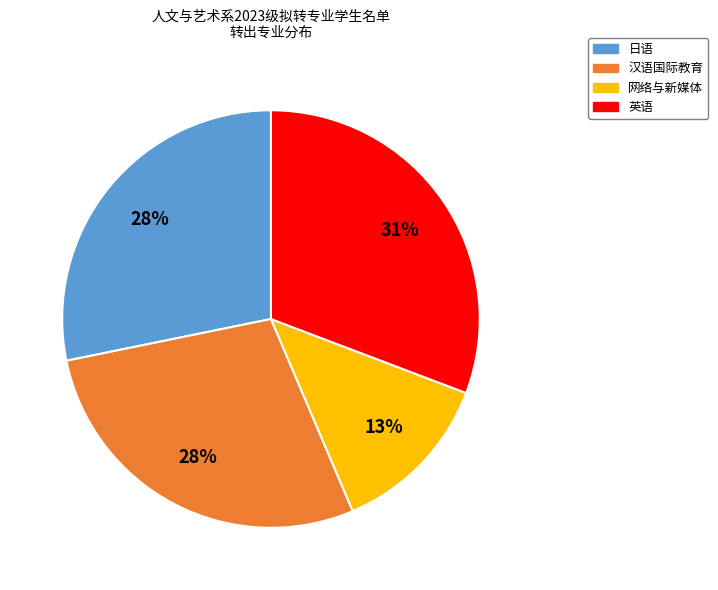

Between 英语 and 网络与新媒体, which is larger?

英语